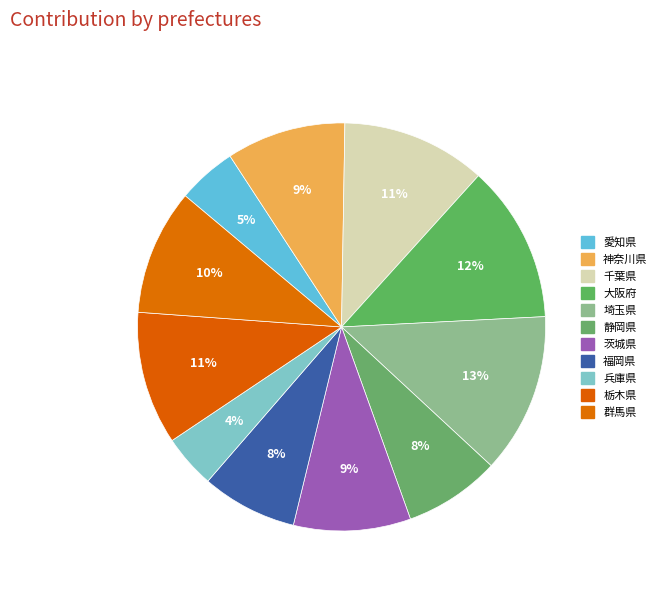

Count the number of slices in the pie.

11